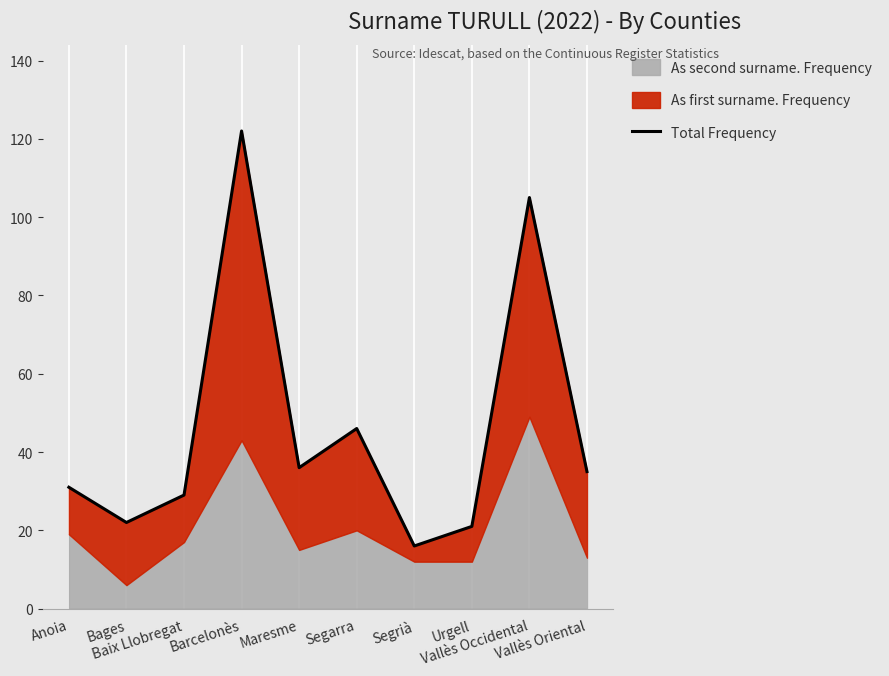

Reading left to right, what are all the values shown in this chart?

31	22	29	122	36	46	16	21	105	35